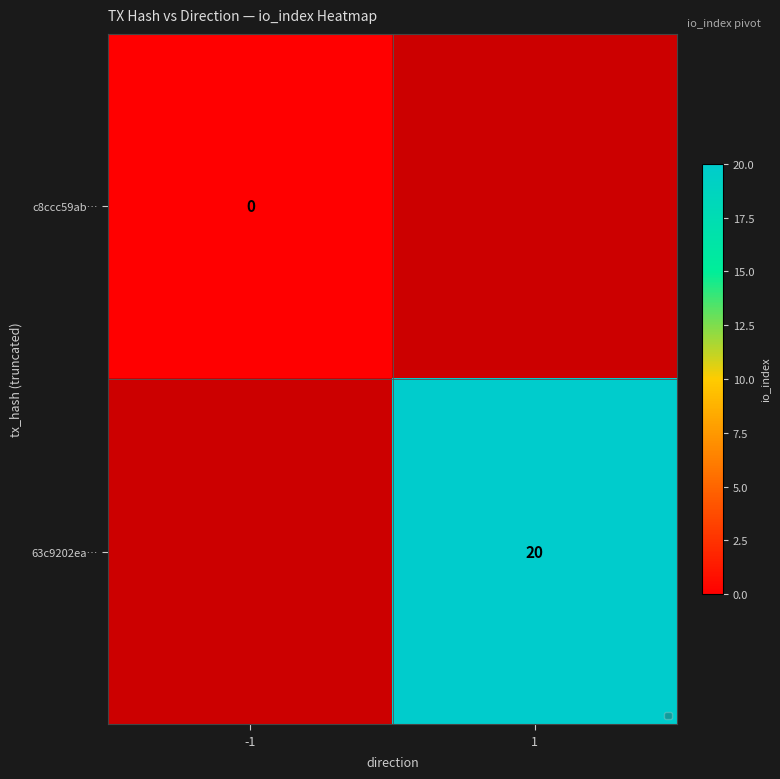

True or false: 63c9202ea… has a value of 31 at 1.

False